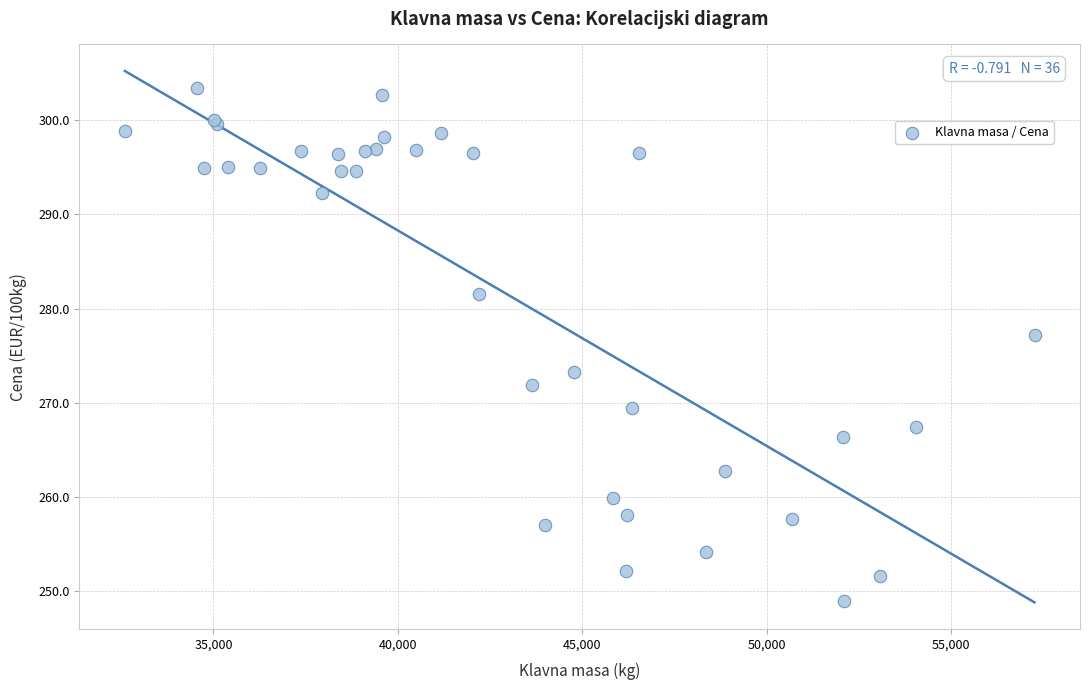

What Y value in the scatter plot is closest to 276?

277.2